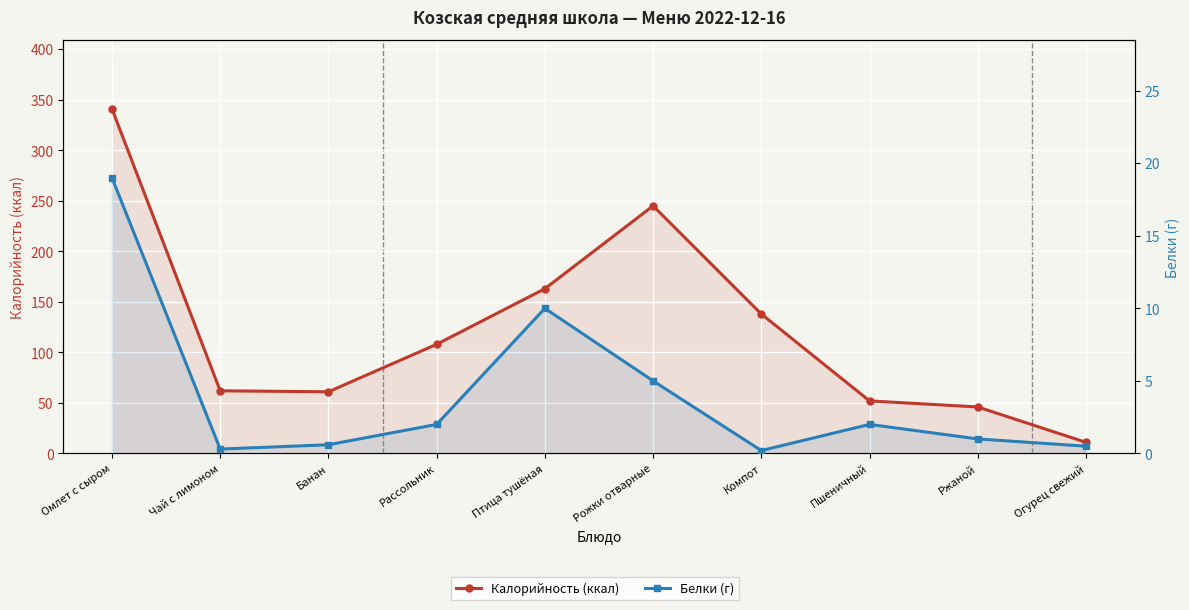

At which category does the chart reach its minimum across all series?

Компот